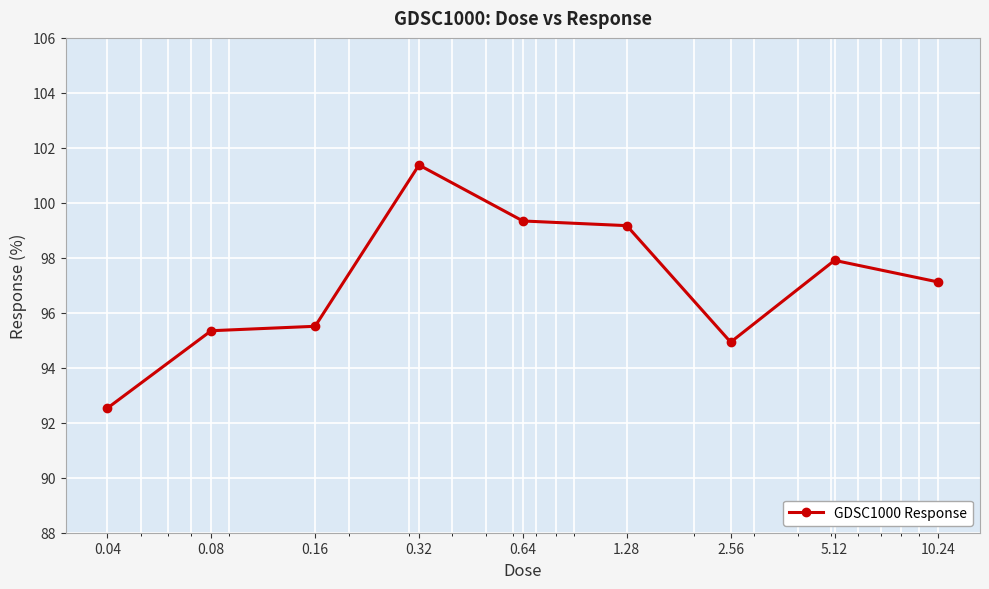

What is the greatest value displayed?

101.4